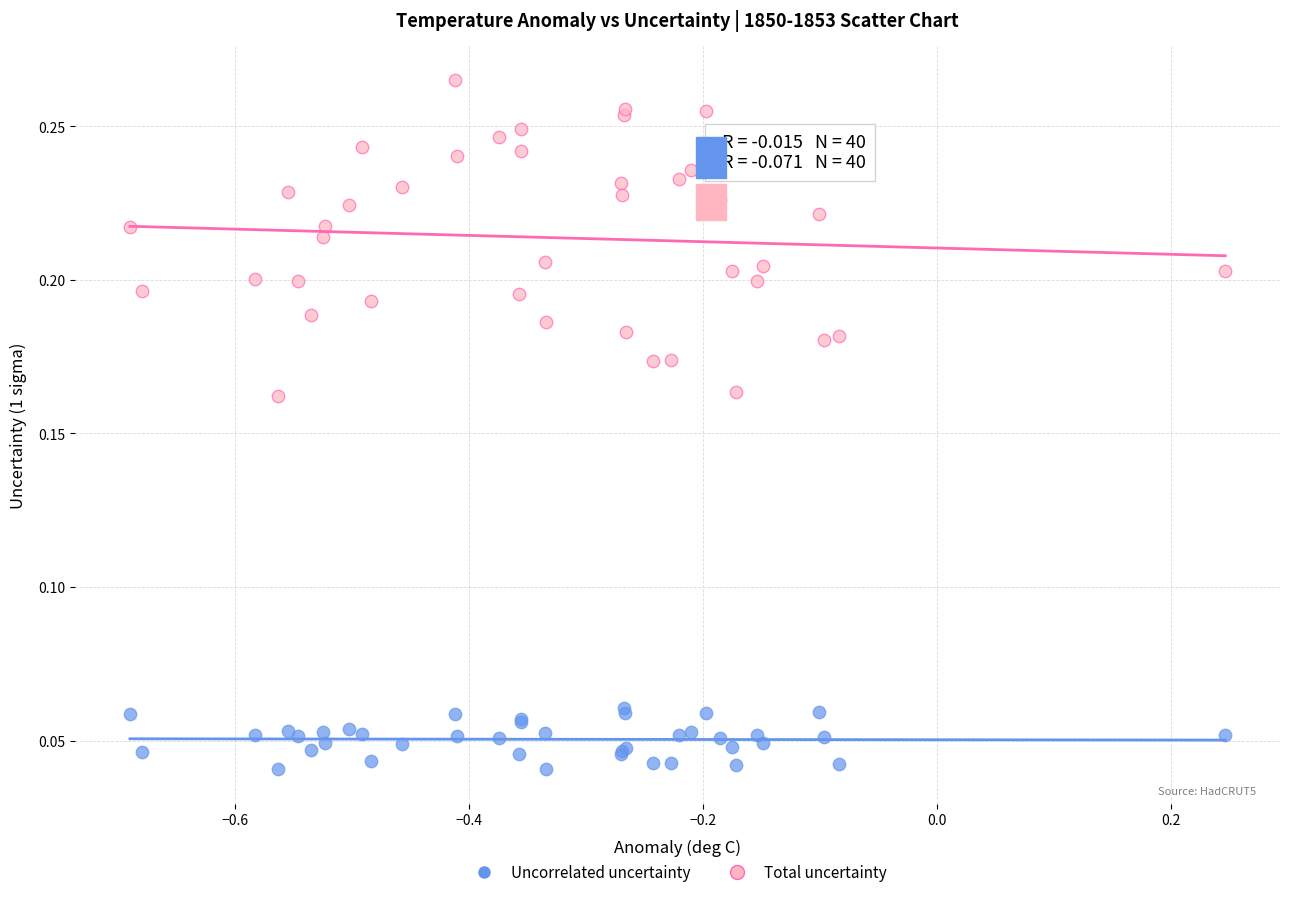

Which series has the widest spread of Y values?

Total uncertainty